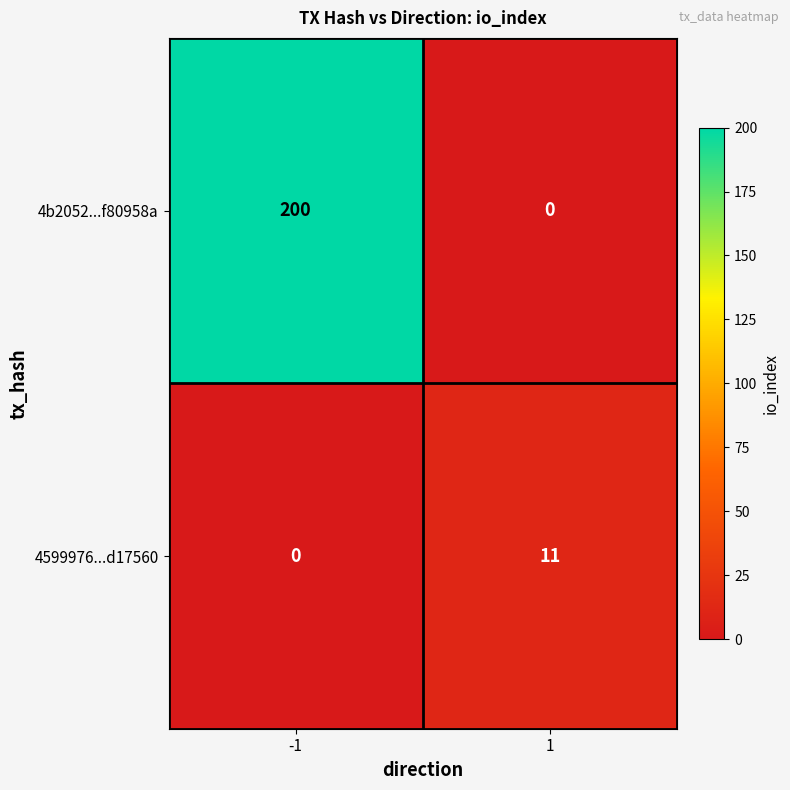

What is the difference between the maximum and minimum values in the 4b2052...f80958a series?

200